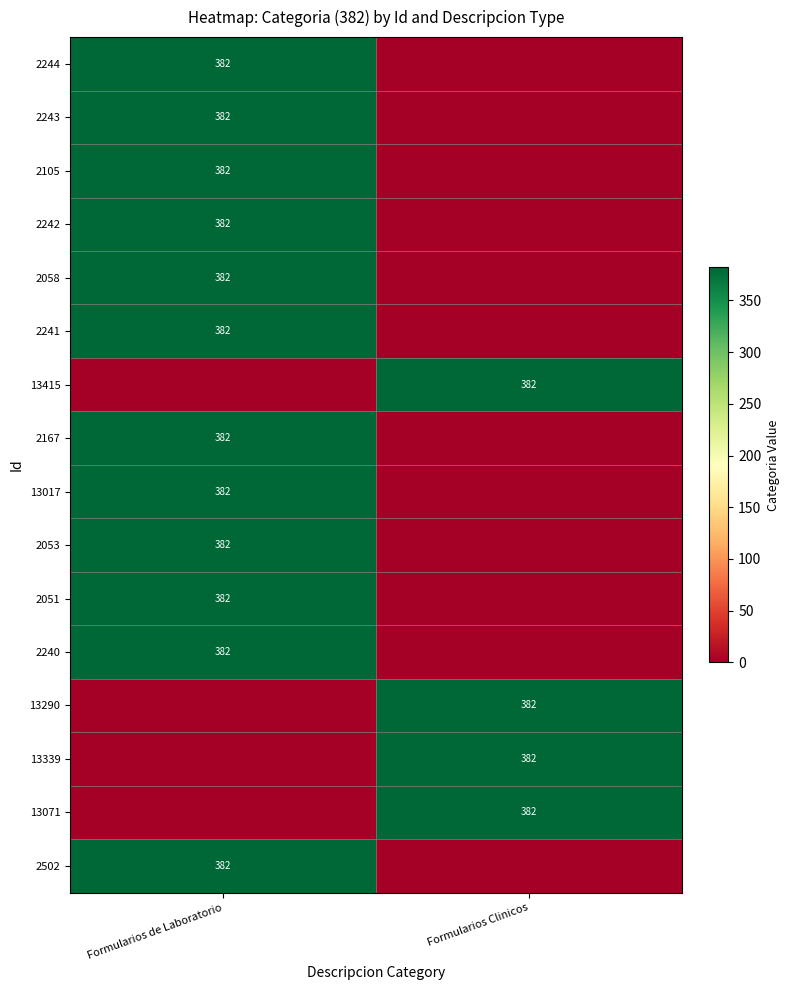

True or false: 2051 has a value of 234 at Formularios de Laboratorio.

False